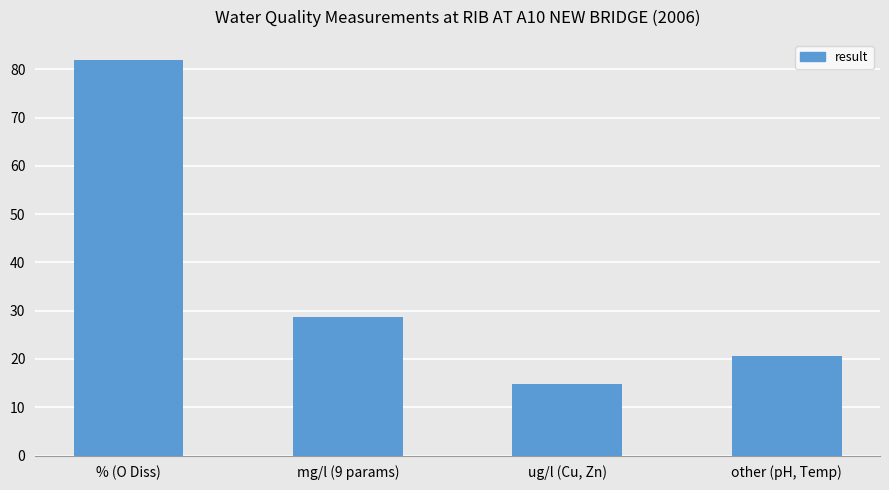

At which category does the chart reach its peak across all series?

% (O Diss)